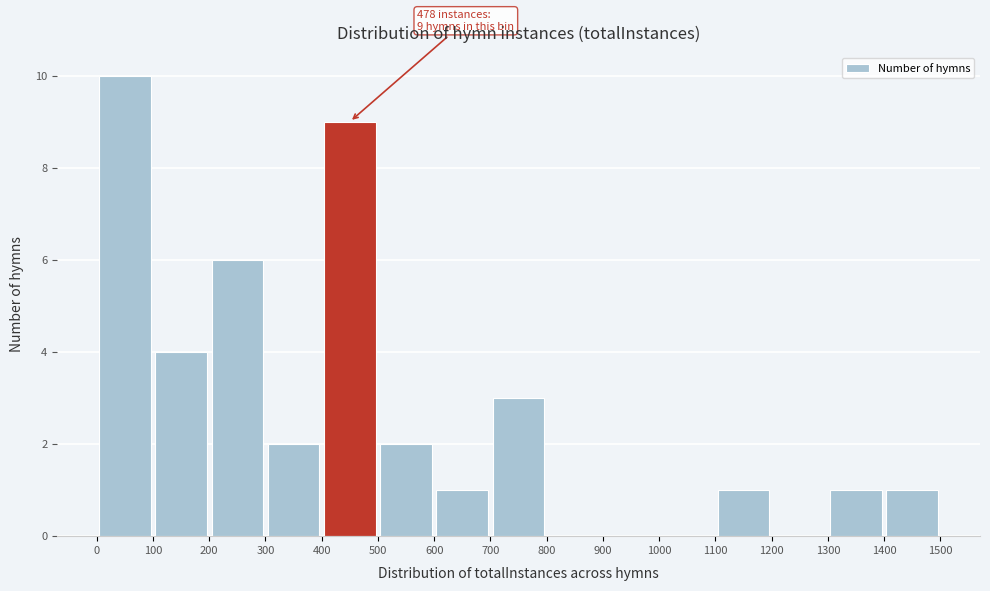

Over which range of the x-axis is the bar tallest?

0 to 100